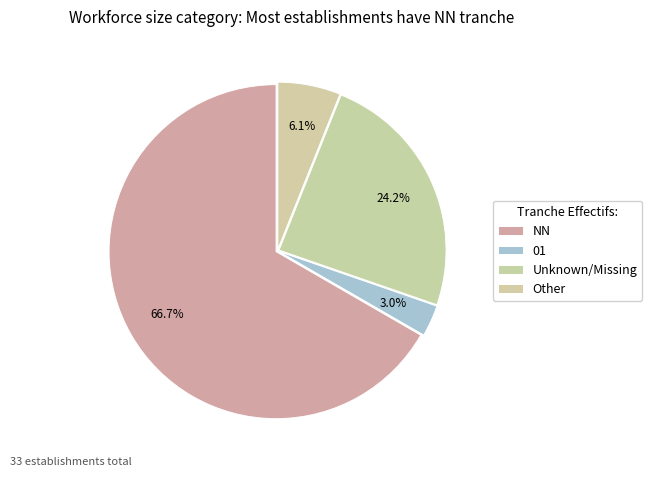

Is there any slice that represents more than half of the pie?

Yes